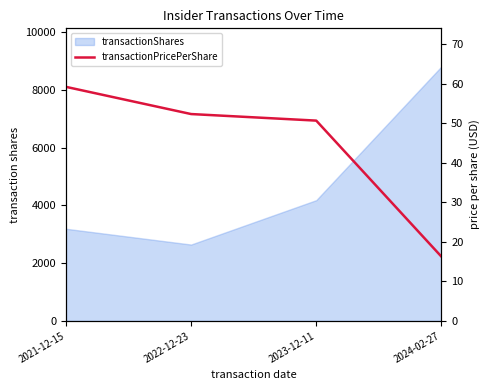

Reading right to left, list all the values displayed in this chart.

16.2	50.6	52.3	59.2